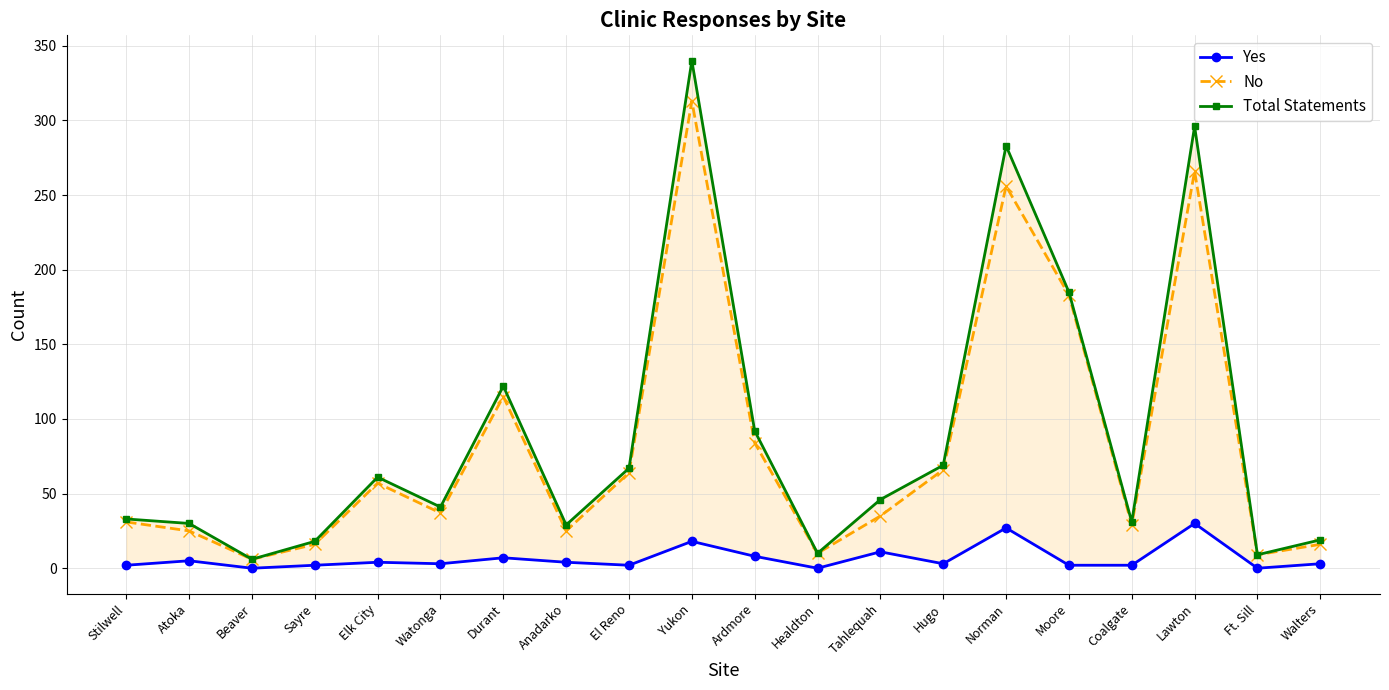

Reading right to left, extract all data points from this chart.

Yes: 3	0	30	2	2	27	3	11	0	8	18	2	4	7	3	4	2	0	5	2
No: 16	9	266	29	183	256	66	35	10	84	313	64	25	115	37	57	16	6	25	31
Total Statements: 19	9	296	31	185	283	69	46	10	92	340	67	29	122	41	61	18	6	30	33